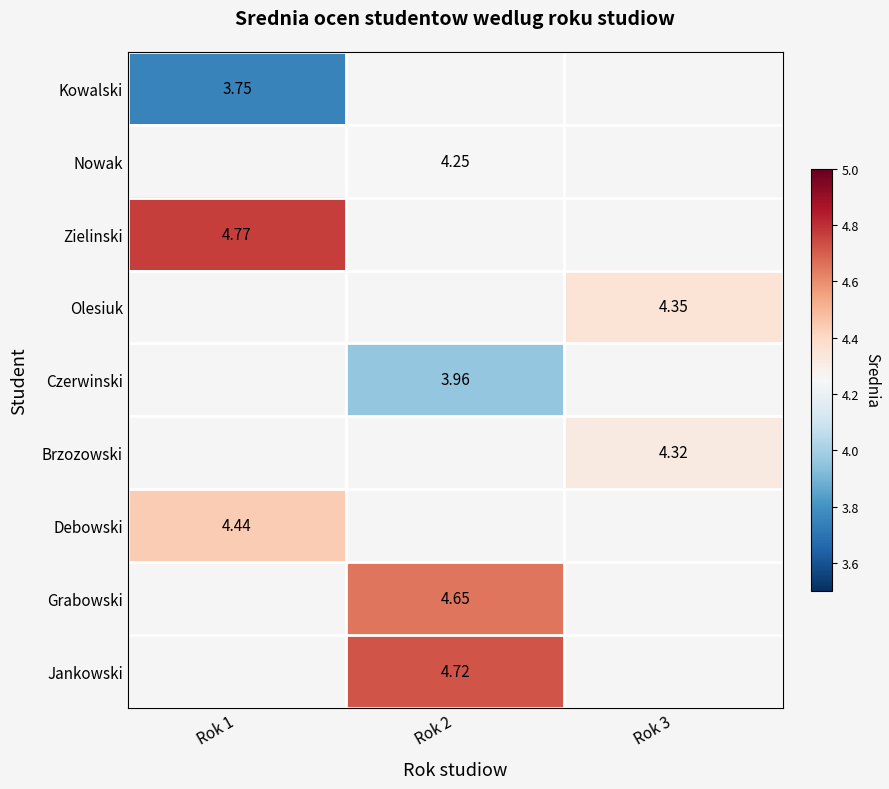

How many values in Jankowski are above zero?

1